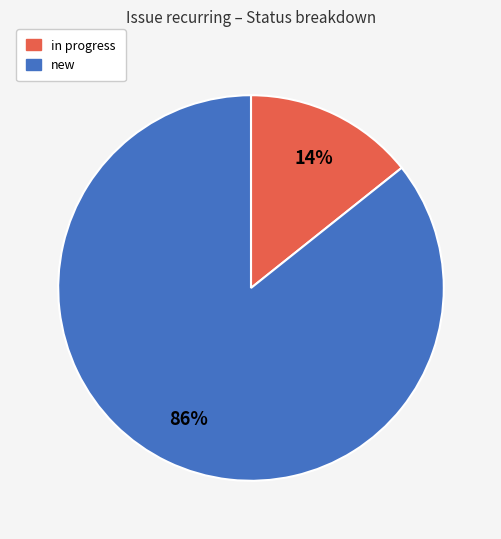

To the nearest percent, what is the average slice percentage?

50%